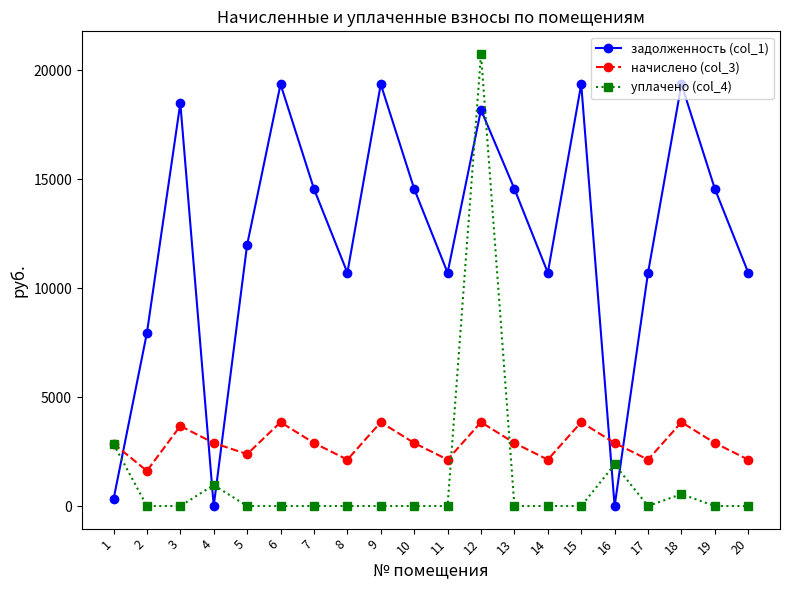

What is the difference between the highest and lowest values at 9?

19362.7